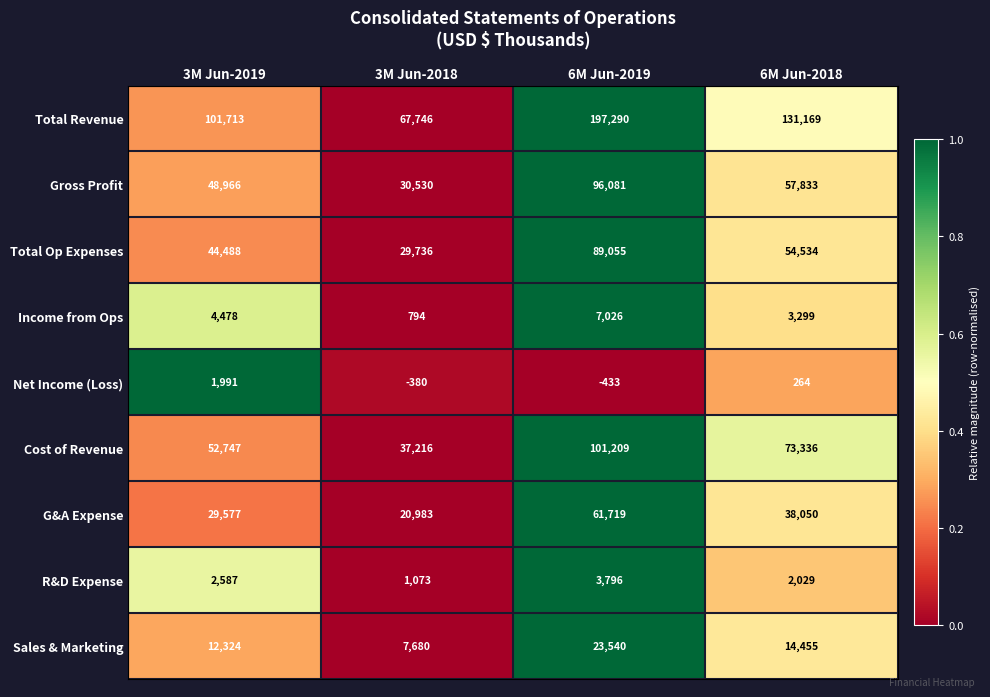

Which series has the largest range (max minus min)?

Total Revenue